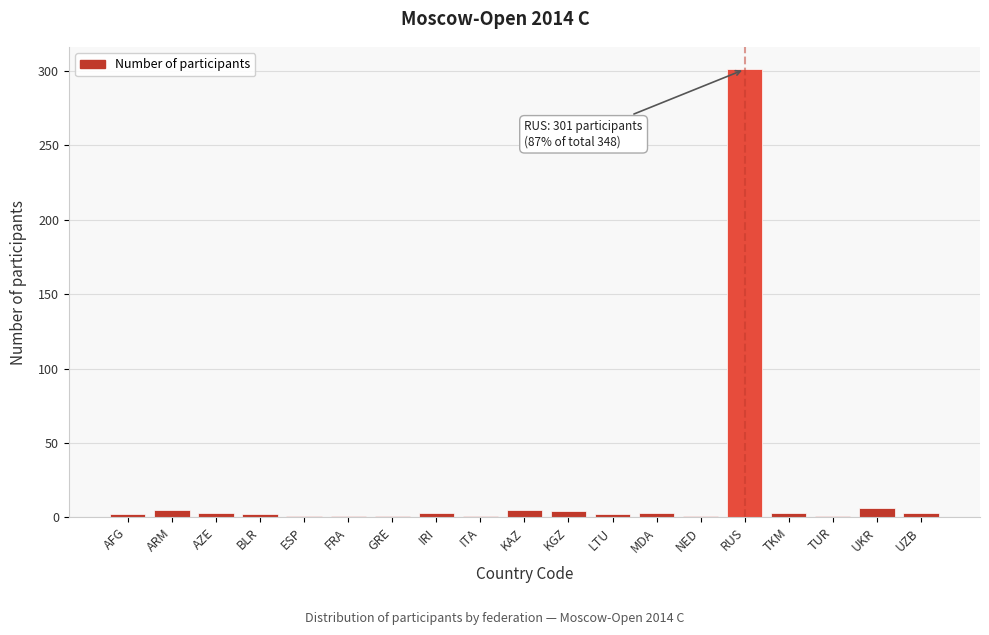

What is the maximum value shown in the chart?

301